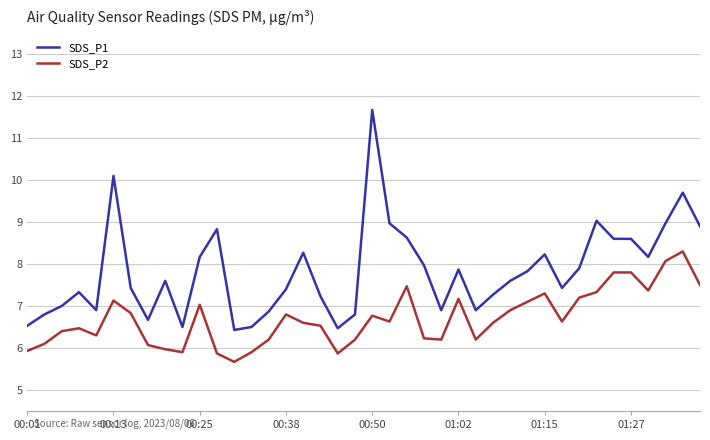

Rank the series by their average value, from highest to lowest.

SDS_P1, SDS_P2